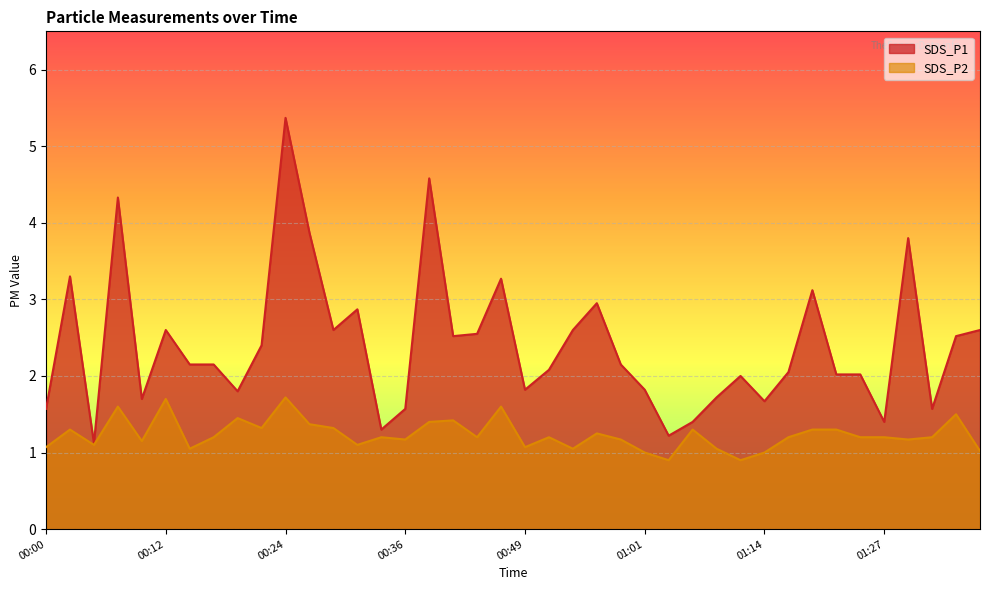

List the series in order of their overall mean, lowest first.

SDS_P2, SDS_P1